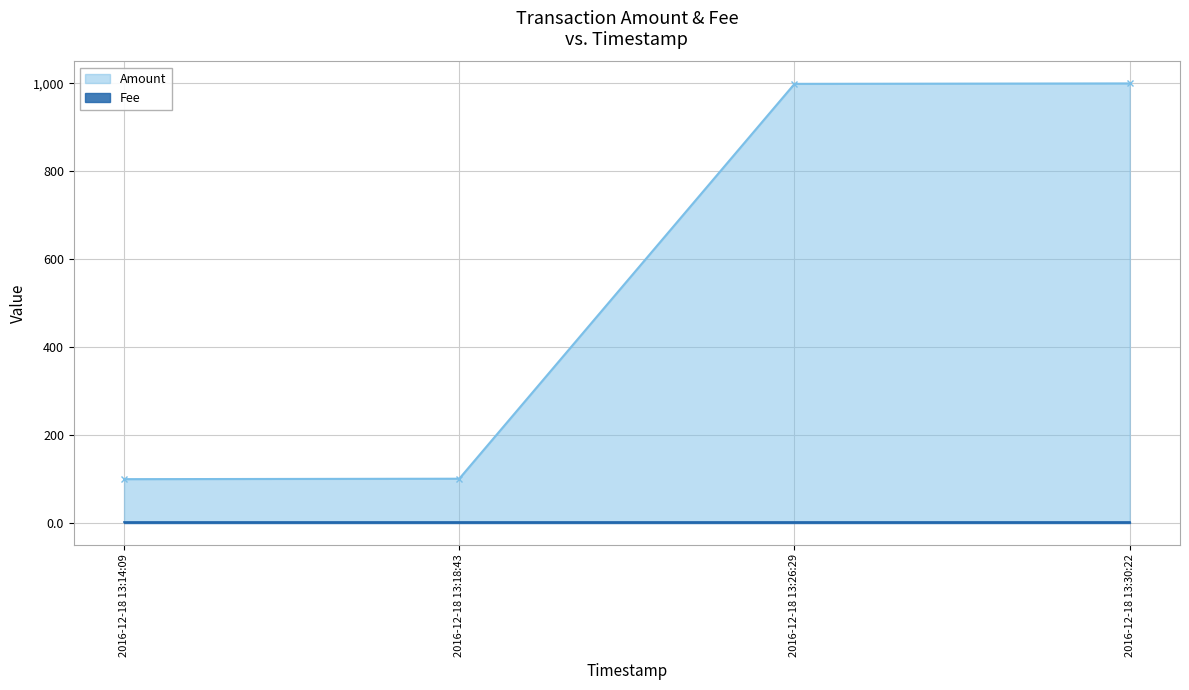

What is the difference between the second highest and minimum values?

900